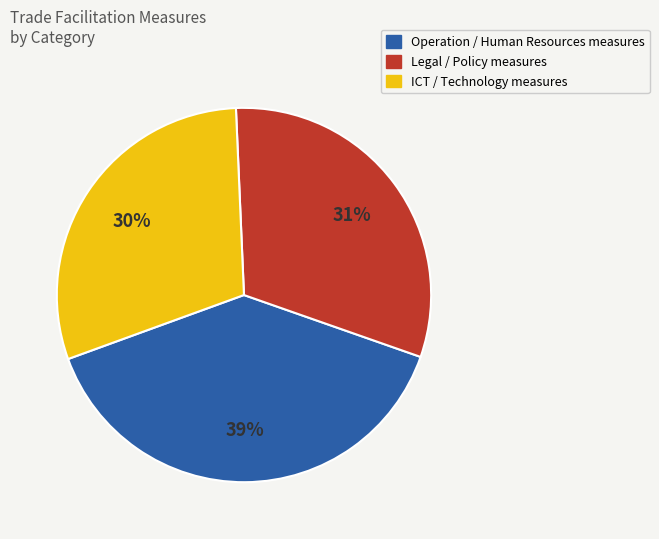

To the nearest percent, what is the difference between the largest and smallest slice percentages?

9%